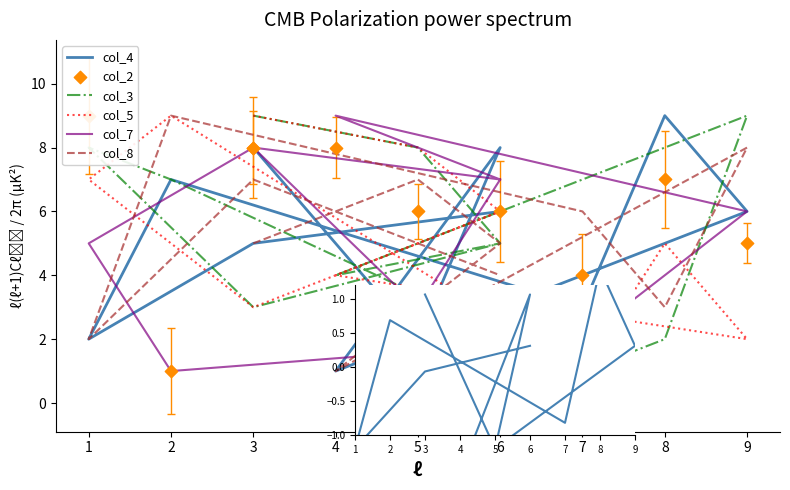

Which series has the widest spread of Y values?

col_3